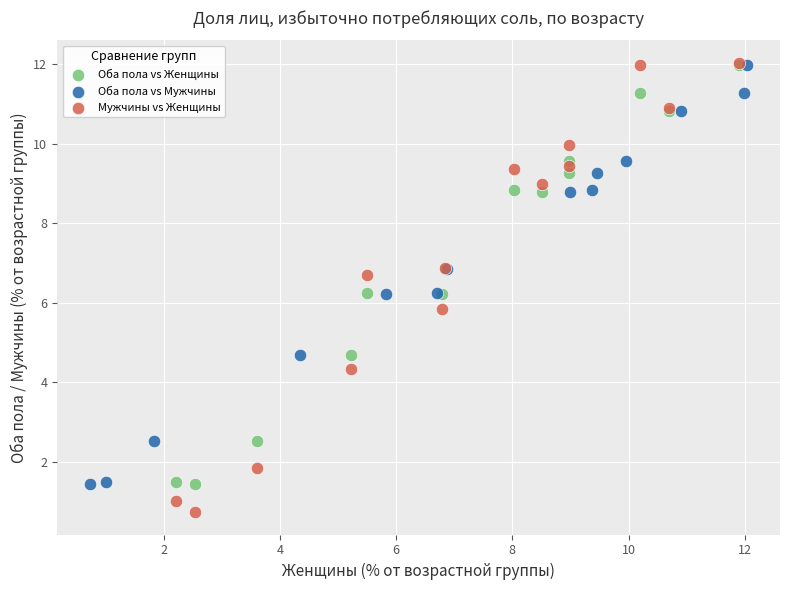

Which series has the widest spread of Y values?

Мужчины vs Женщины